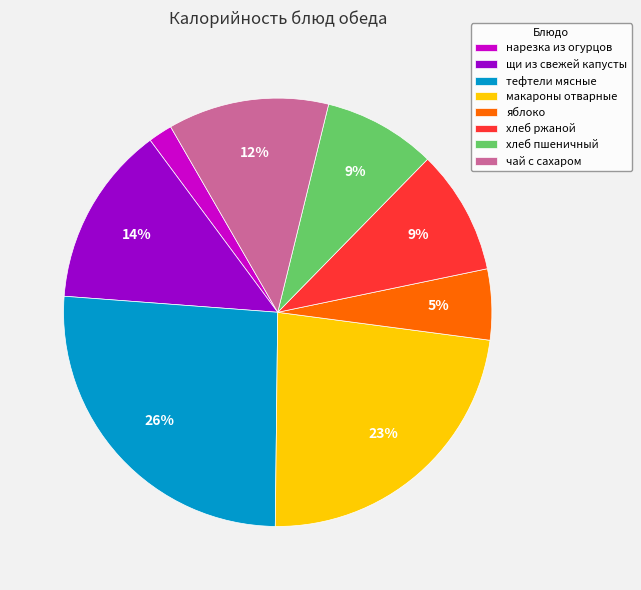

What is the smallest slice in the pie chart?

нарезка из огурцов